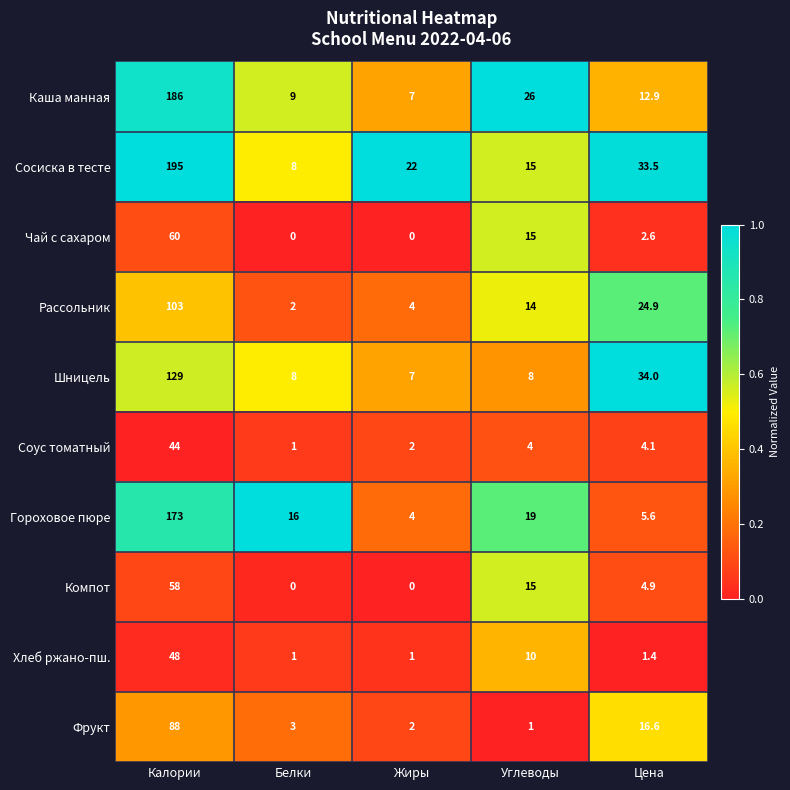

Which category has the highest value across all series?

Калории